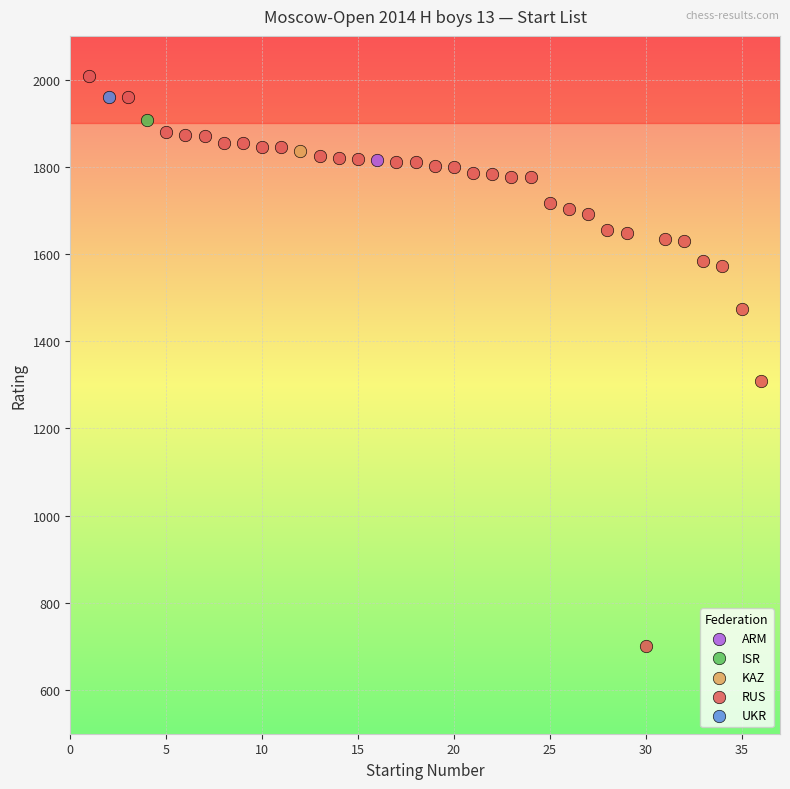

What are all the series names shown in the legend?

ARM, ISR, KAZ, RUS, UKR